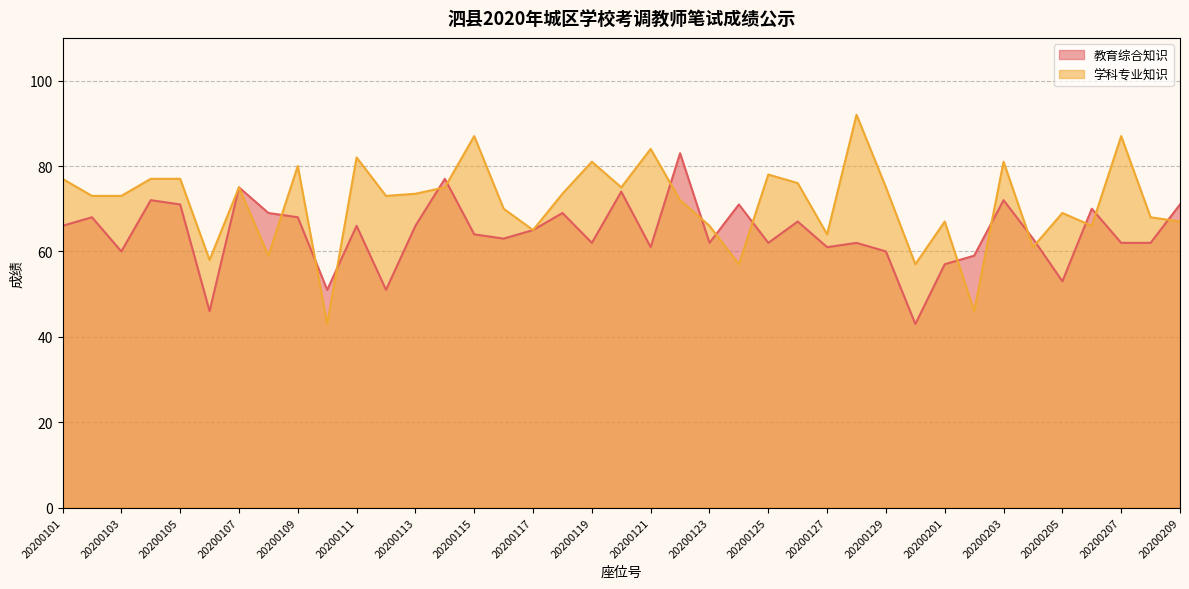

What is the sum of the 教育综合知识 values at 20200115 and 20200109?

132.0